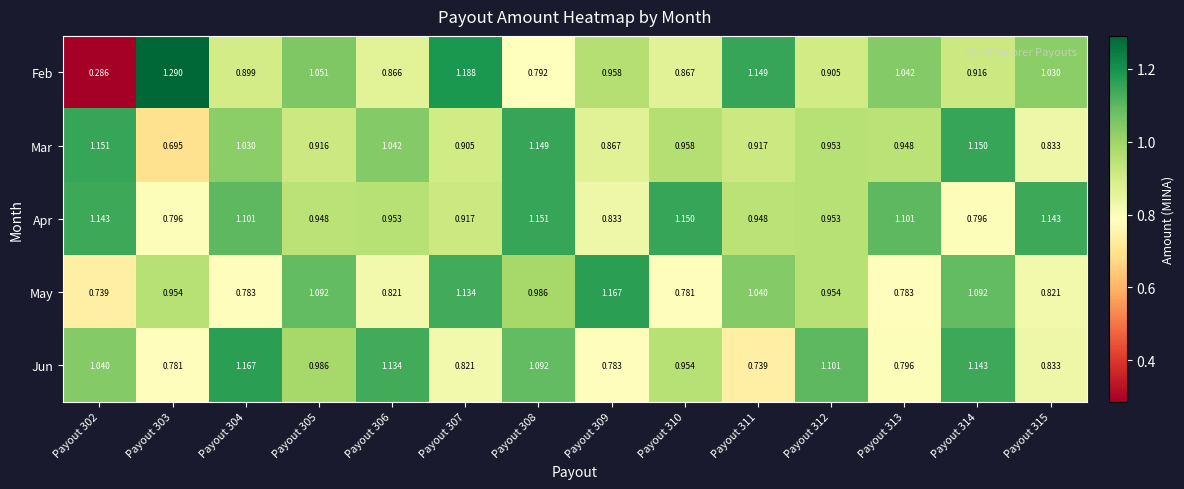

Between Payout 308 and Payout 312, which series saw the biggest shift?

Apr